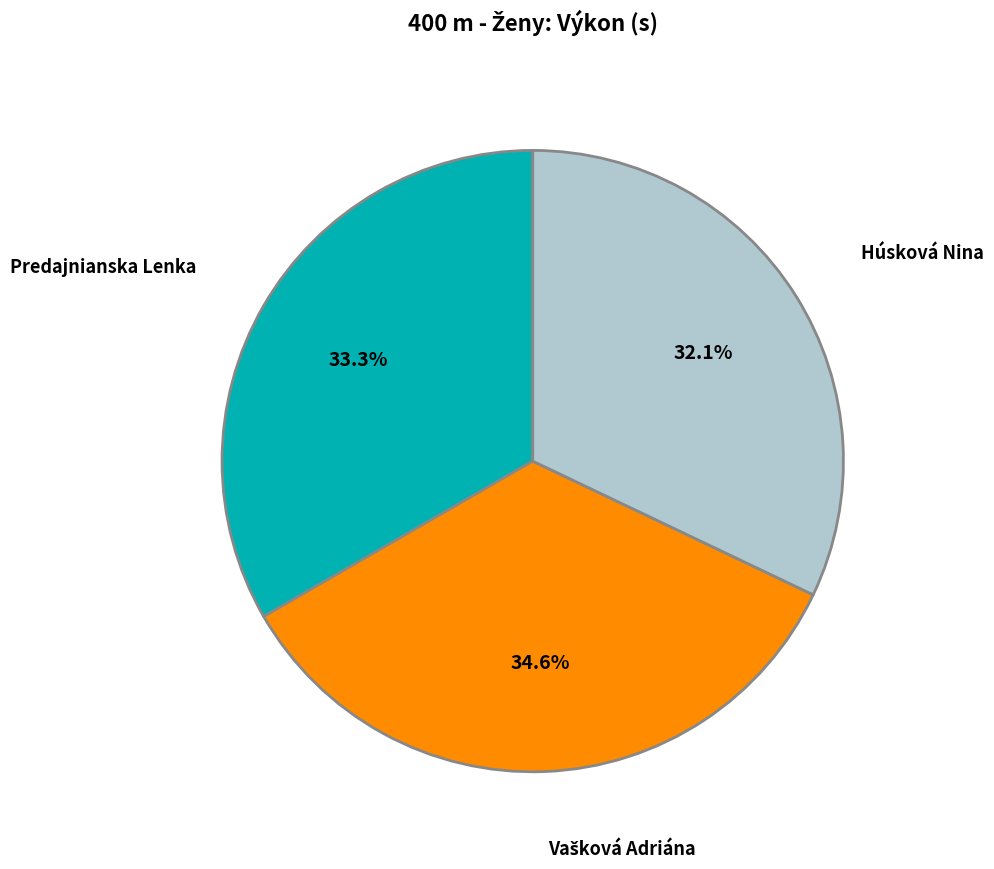

Which slice is the smallest?

Húsková Nina